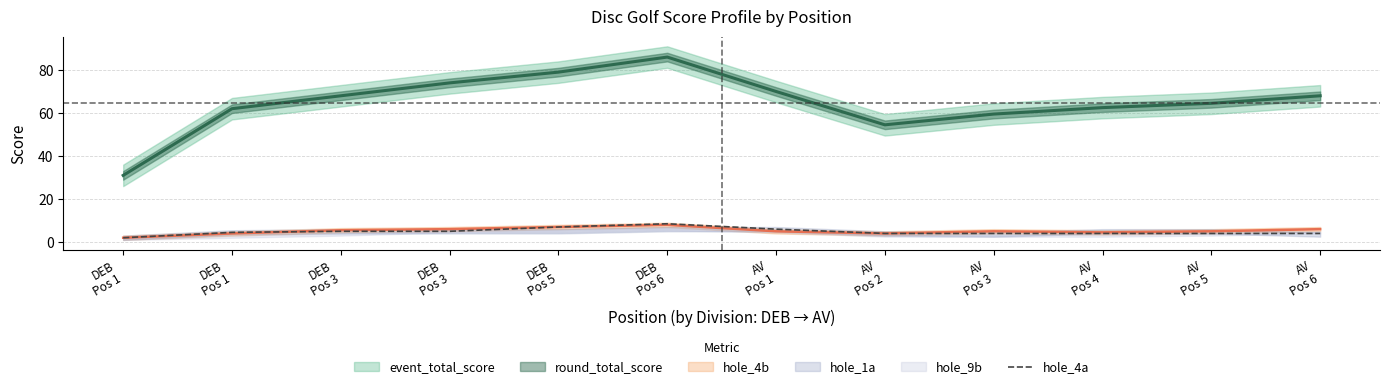

What is the difference between the second highest and minimum values?

5.0